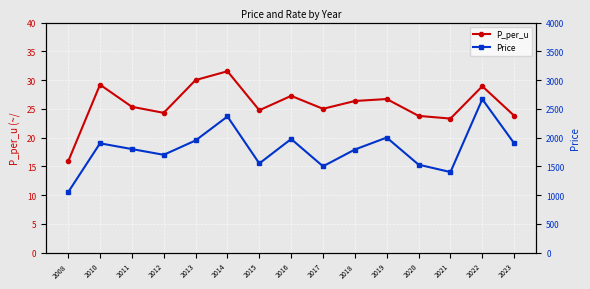

Rank the categories by P_per_u value from highest to lowest.

2014, 2013, 2010, 2022, 2016, 2019, 2018, 2011, 2017, 2015, 2012, 2023, 2020, 2021, 2008